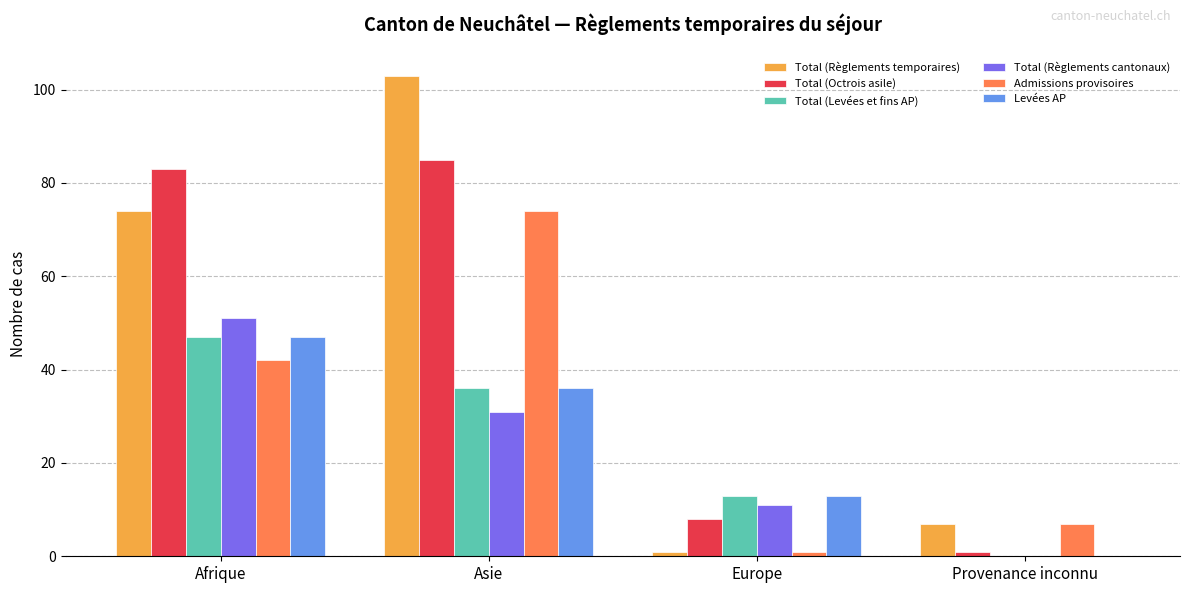

What are all the series names shown in the legend?

Total (Règlements temporaires), Total (Octrois asile), Total (Levées et fins AP), Total (Règlements cantonaux), Admissions provisoires, Levées AP